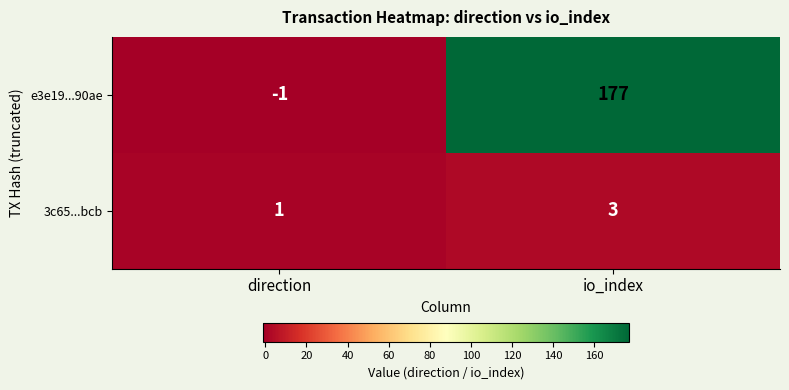

Reading right to left, transcribe all the data shown in this chart.

e3e19...90ae: io_index=177	direction=-1
3c65...bcb: io_index=3	direction=1